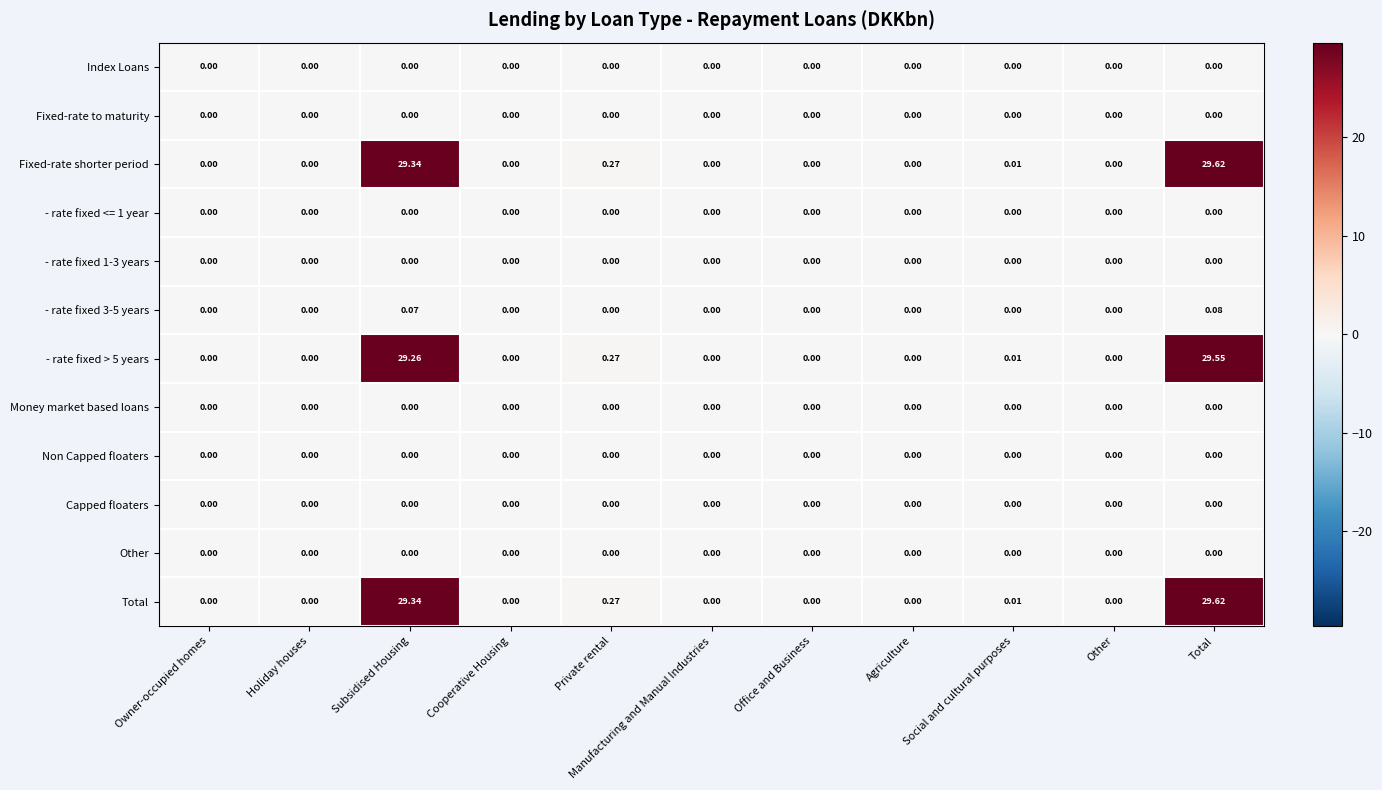

Where is Total nearest to the value 14?

Private rental